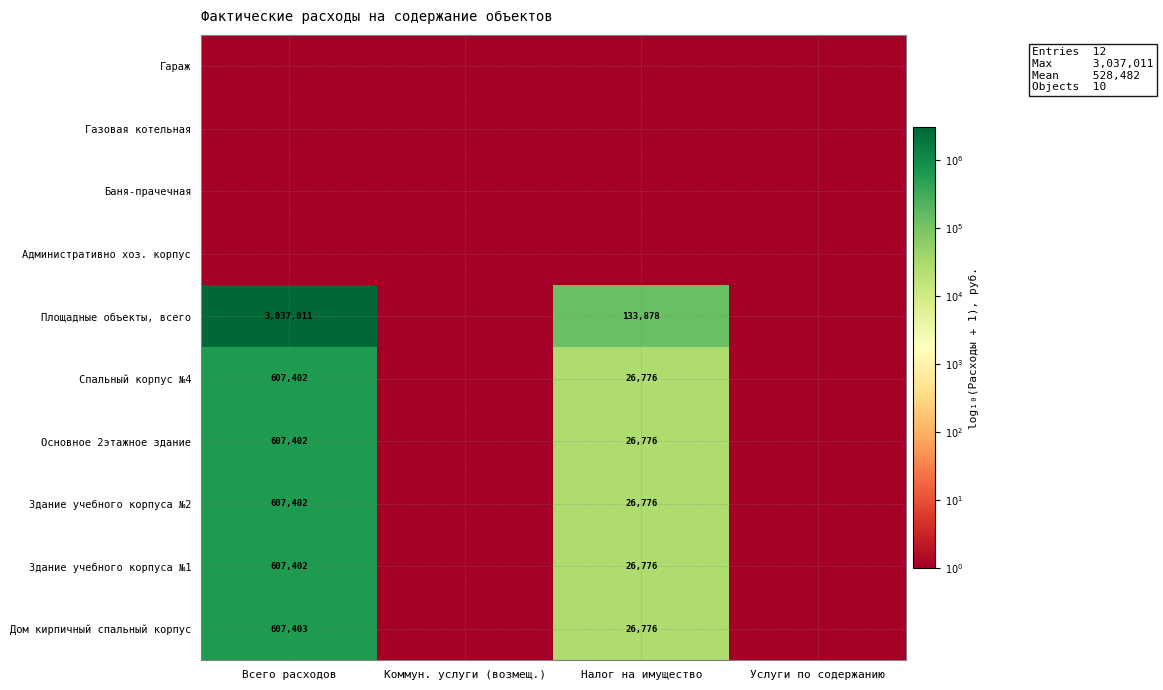

How many distinct data groups are displayed?

10